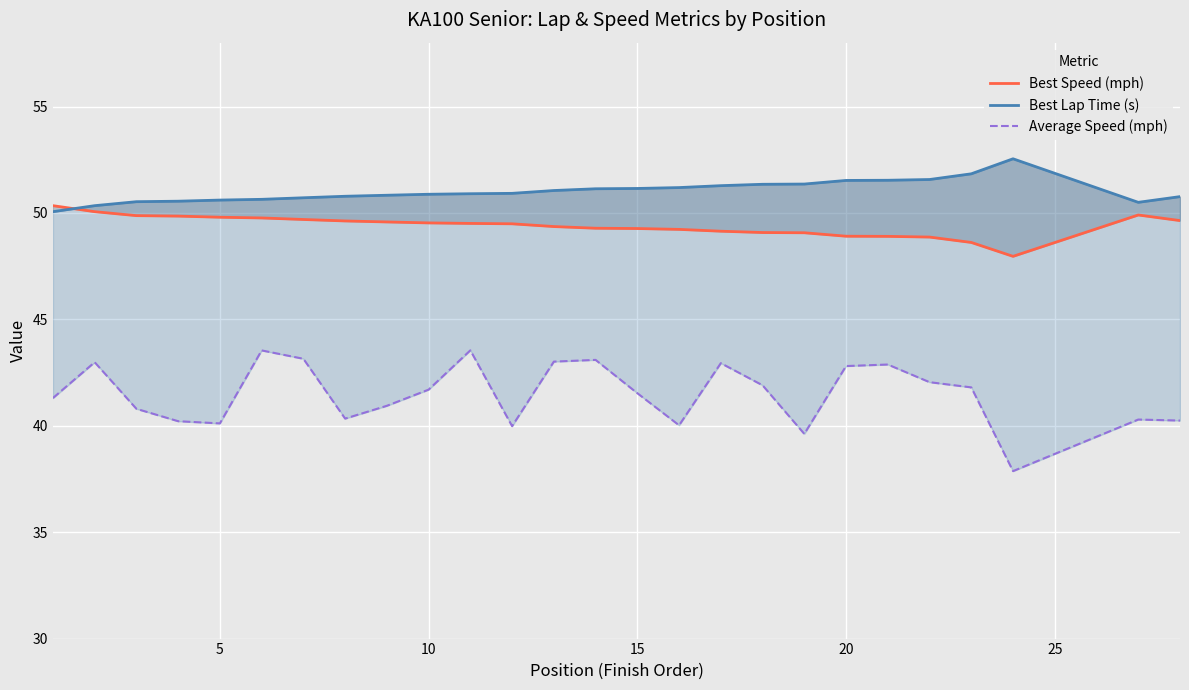

List the series in order of their peak value, highest first.

Best Lap Time (s), Best Speed (mph), Average Speed (mph)